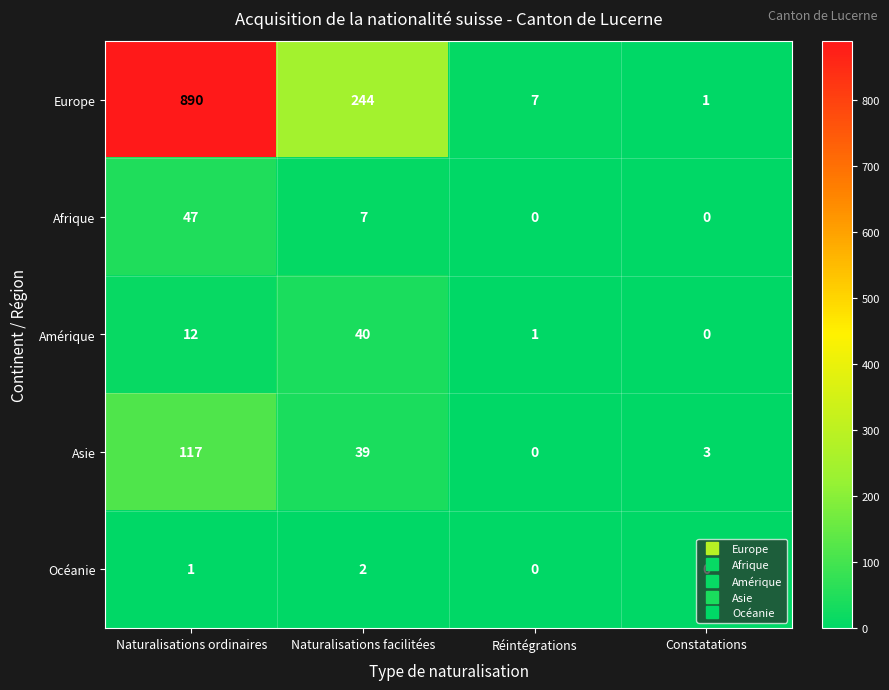

The Asie series shows 65 at Réintégrations. True or false?

False